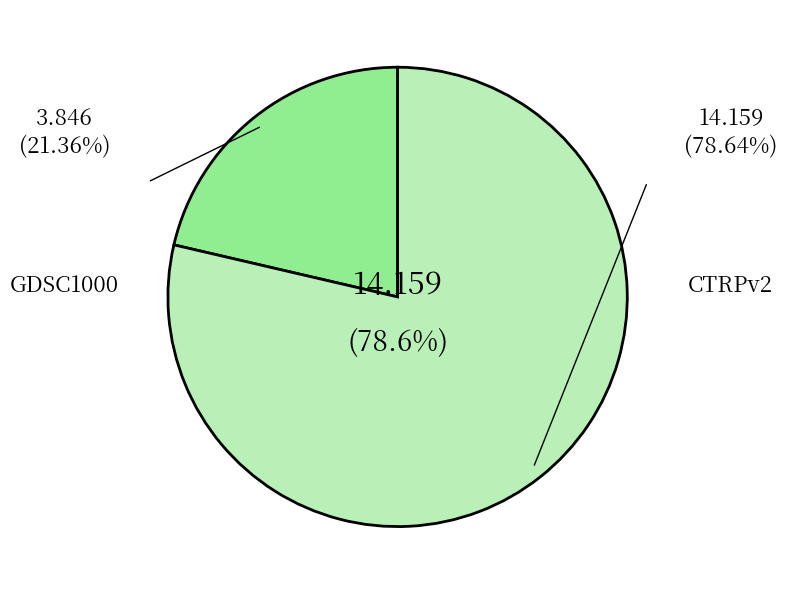

Count the number of slices in the pie.

2